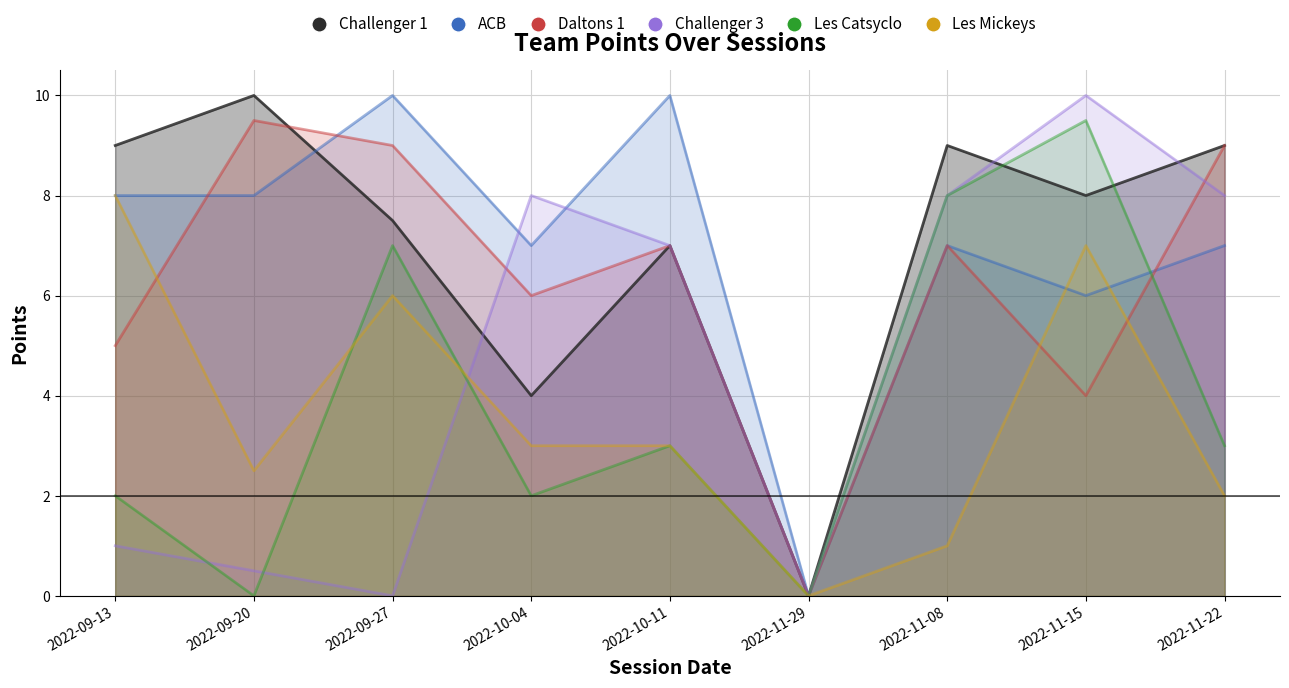

At 2022-09-27, list the series in order from largest to smallest.

ACB, Daltons 1, Challenger 1, Les Catsyclo, Les Mickeys, Challenger 3